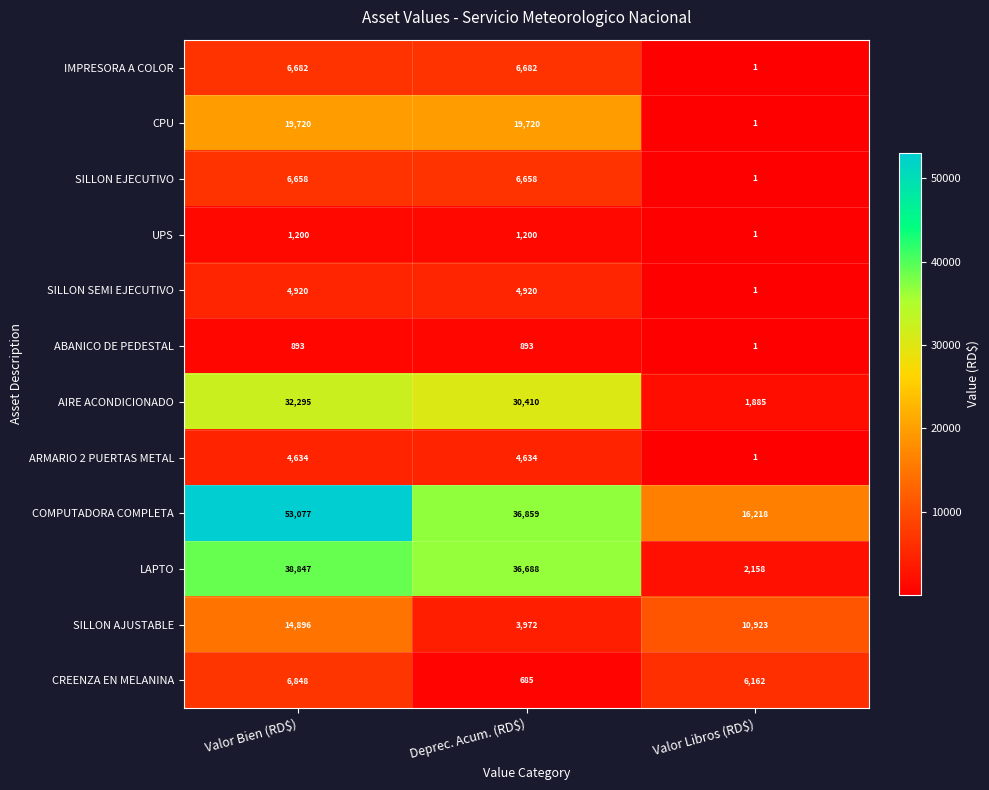

True or false: SILLON EJECUTIVO has a value of 1 at Valor Libros (RD$).

True